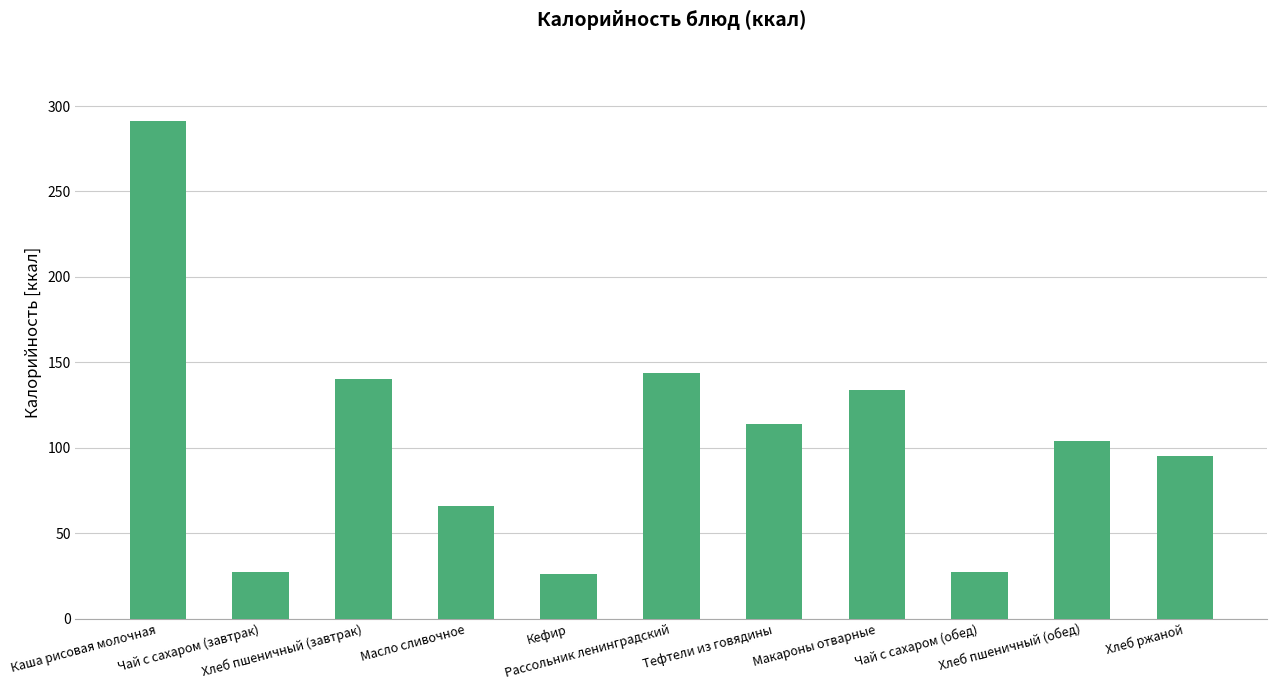

What is the value of the 3rd bar from the left?

140